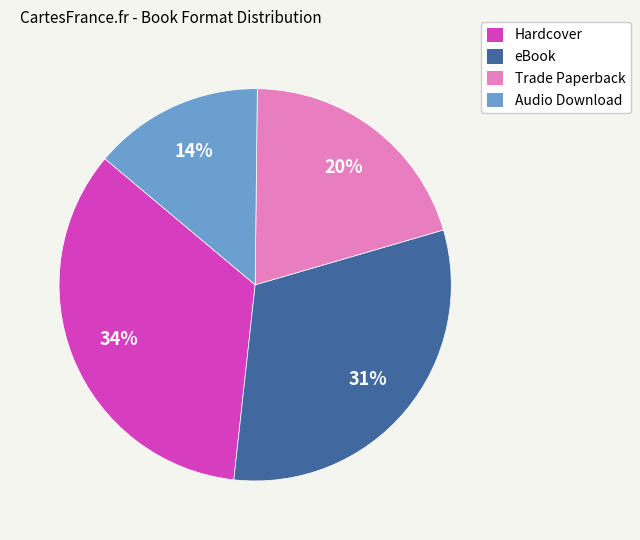

Does Hardcover represent more than half of the total?

No